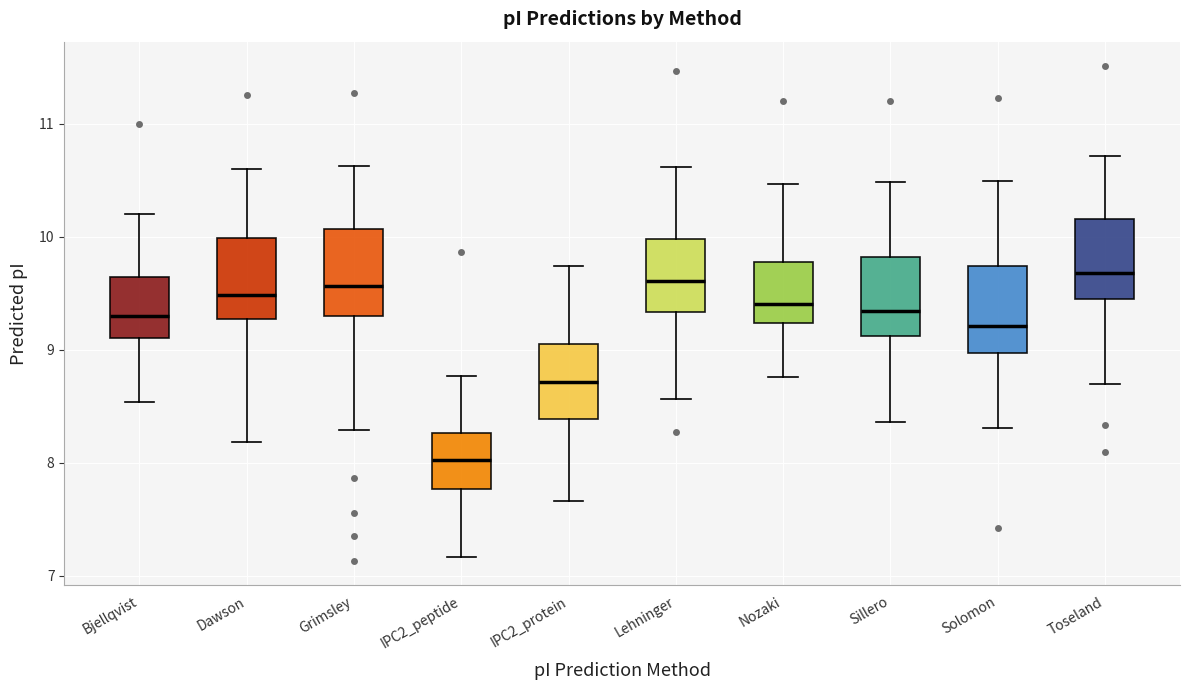

Which box's median line is the lowest?

IPC2_peptide